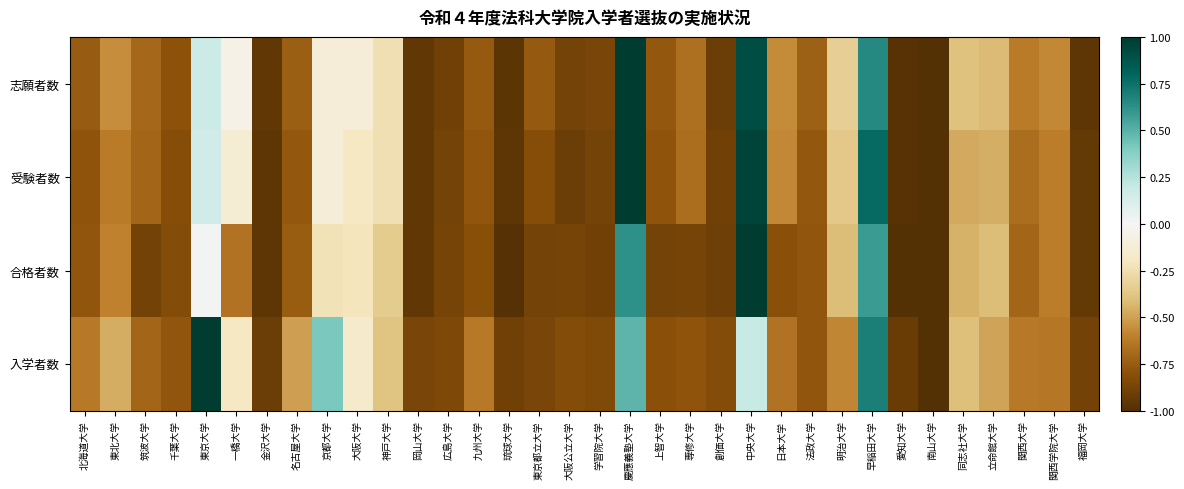

At which category does the chart reach its minimum across all series?

南山大学